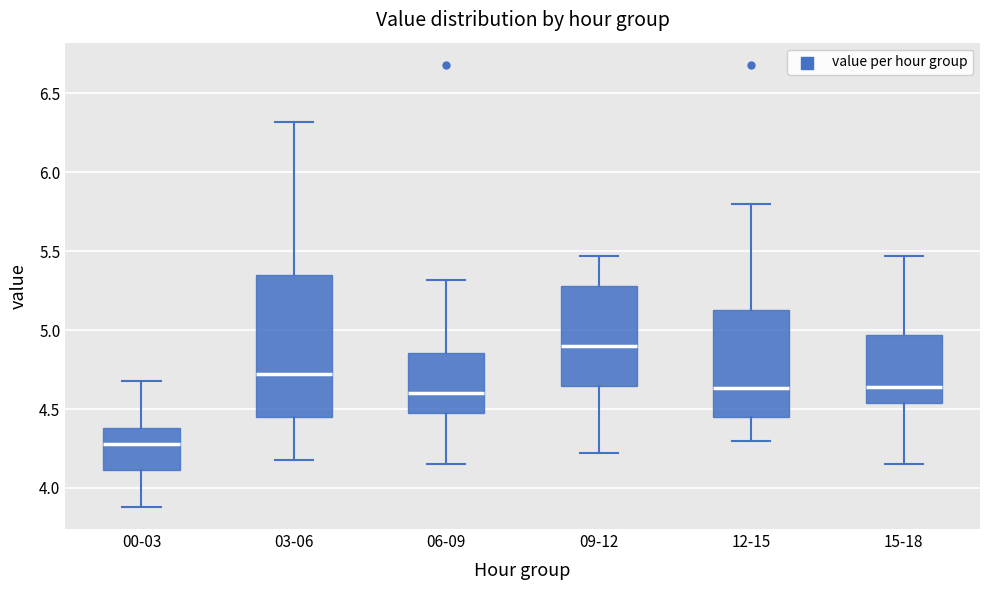

Where does the lower whisker of the box for 06-09 end on the y-axis? The values are not printed on the chart, so give them approximately, as read against the axis.

4.15